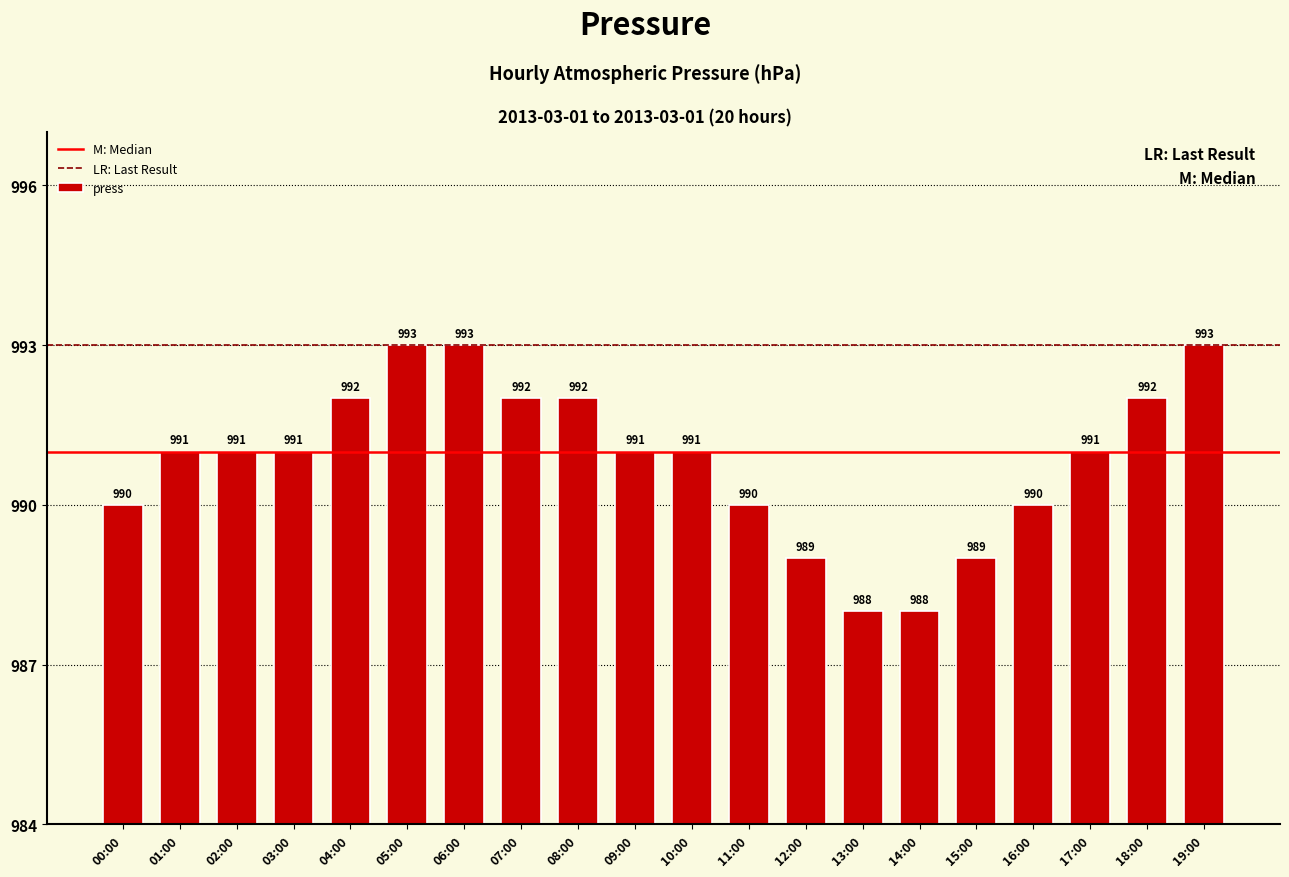

Reading left to right, what are all the values shown in this chart?

990	991	991	991	992	993	993	992	992	991	991	990	989	988	988	989	990	991	992	993